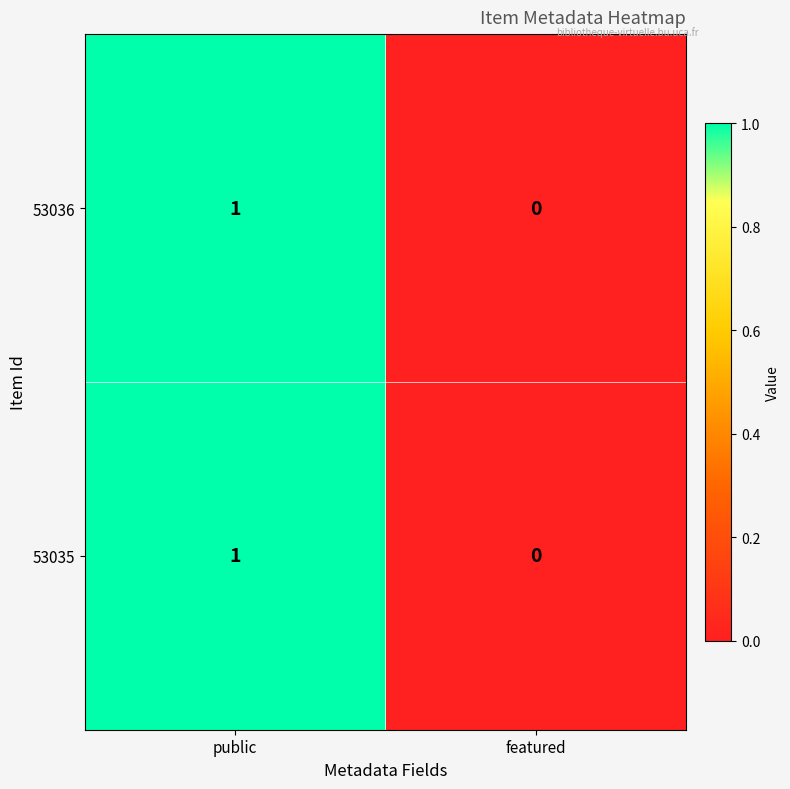

Rank the categories by 53035 value from lowest to highest.

featured, public